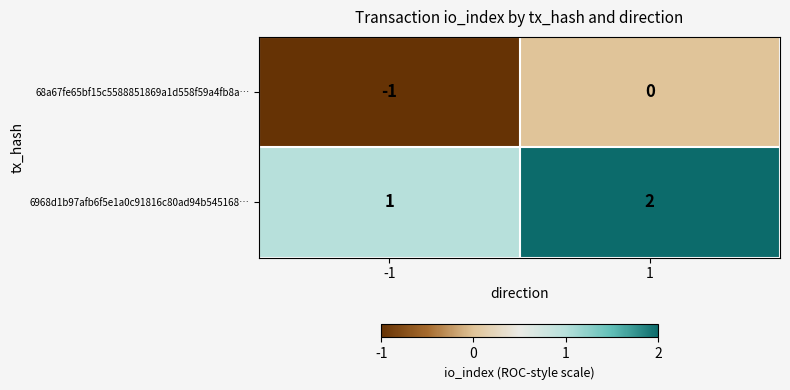

The 6968d1b97afb6f5e1a0c91816c80ad94b545168… series shows 3 at 1. True or false?

False